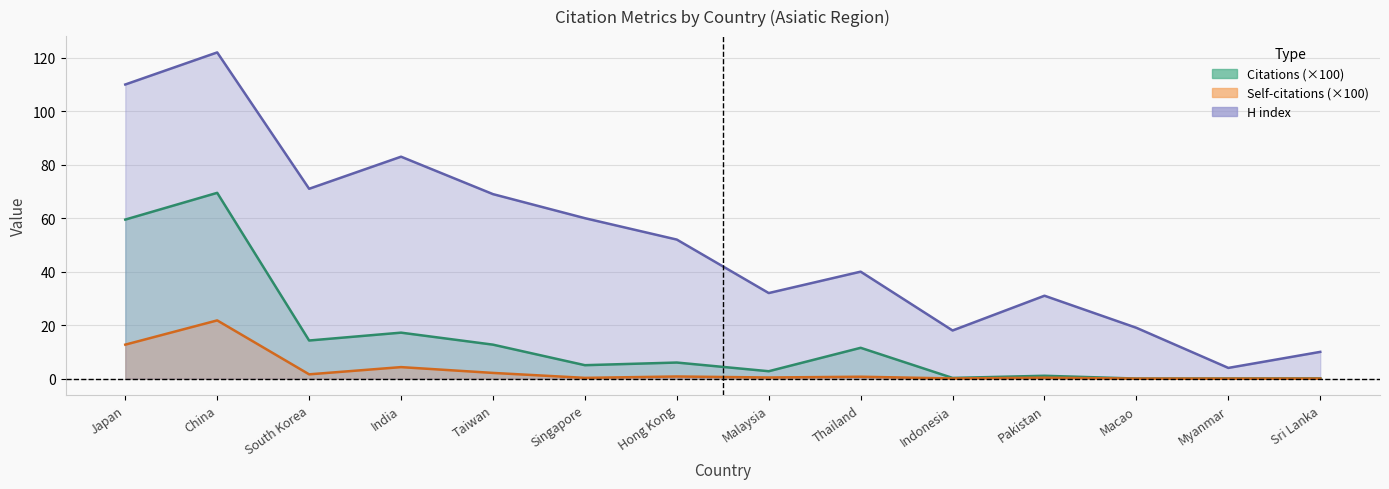

What is the difference between the maximum and minimum values in the H index series?

118.0